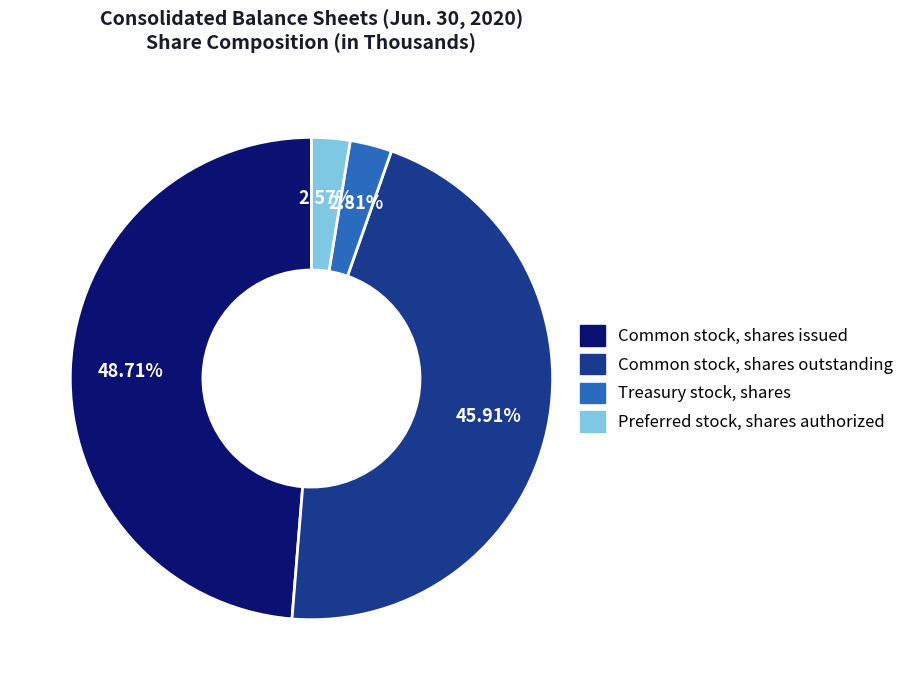

Is it true that Common stock, shares issued is 54% of the pie?

False